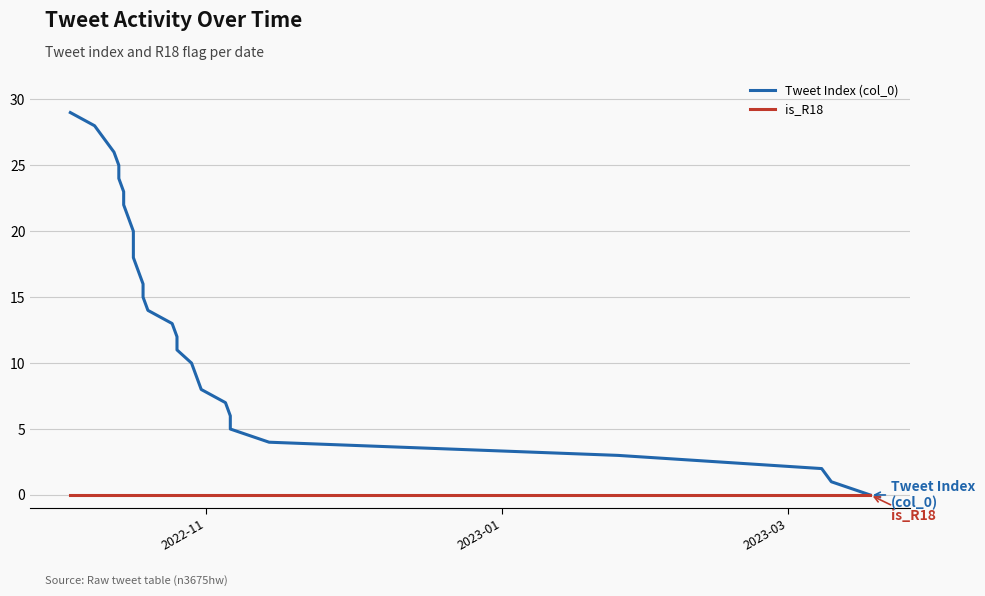

List the series in order of their overall mean, highest first.

Tweet Index (col_0), is_R18